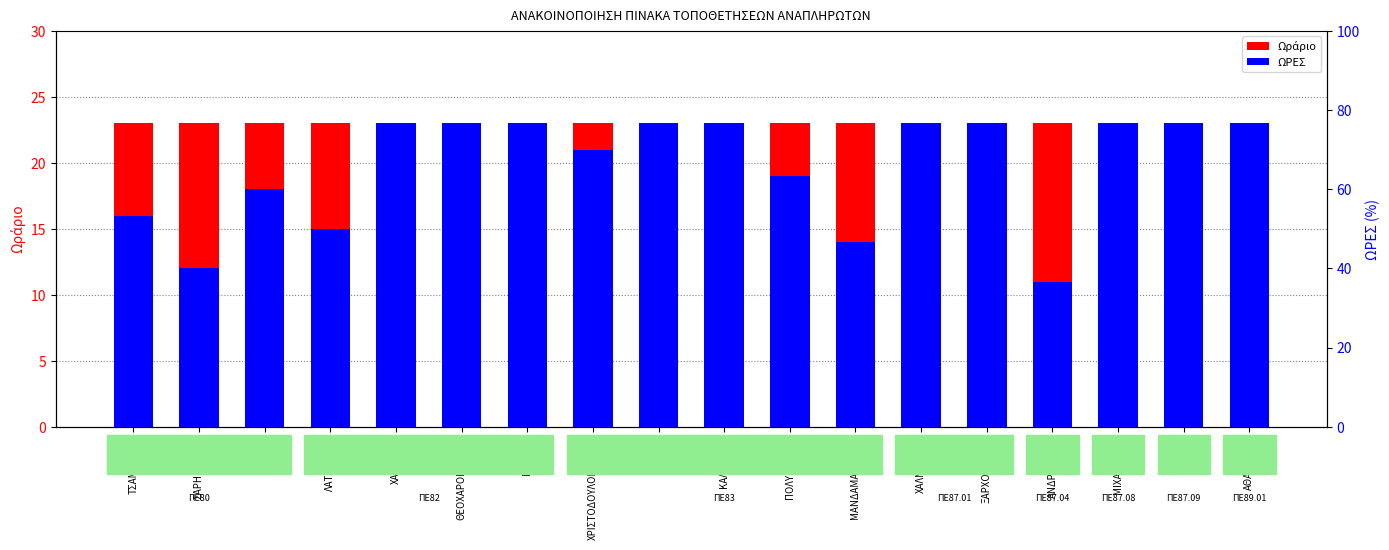

At how many categories does at least one series exceed 11?

18